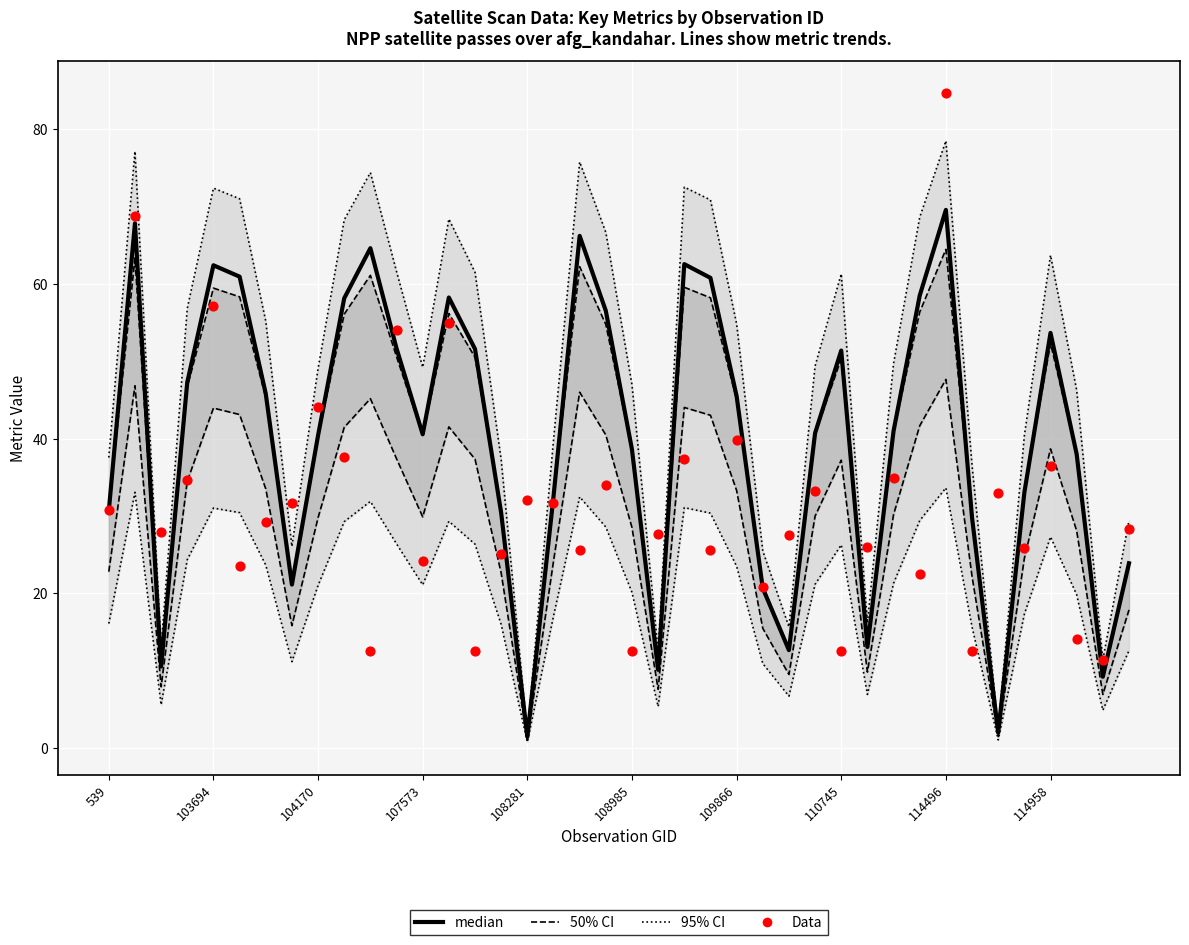

Which series has the widest spread of Y values?

Data